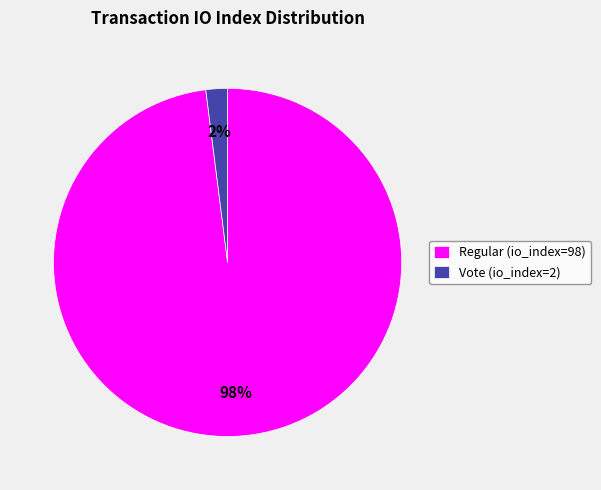

Which slice represents more than half of the pie?

Regular (io_index=98)